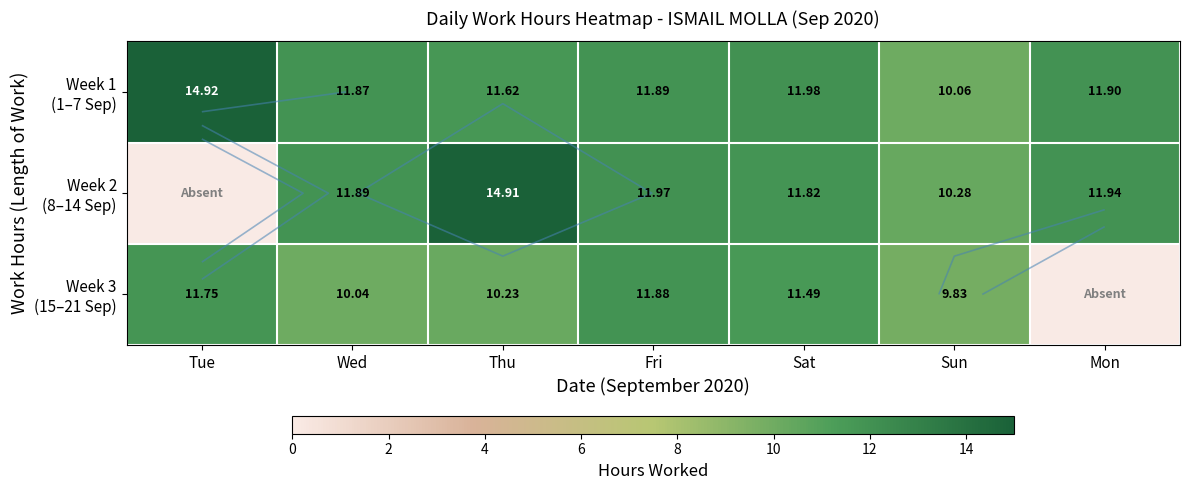

What is the average value of the Week 1 (1–7 Sep) series?

12.0